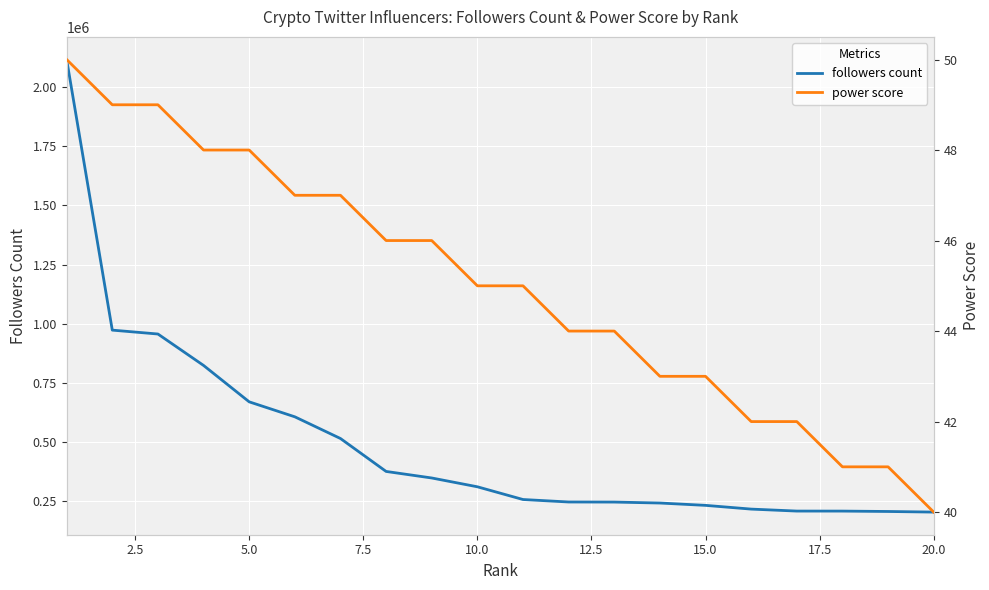

The power score series shows 17 at 20.0. True or false?

False